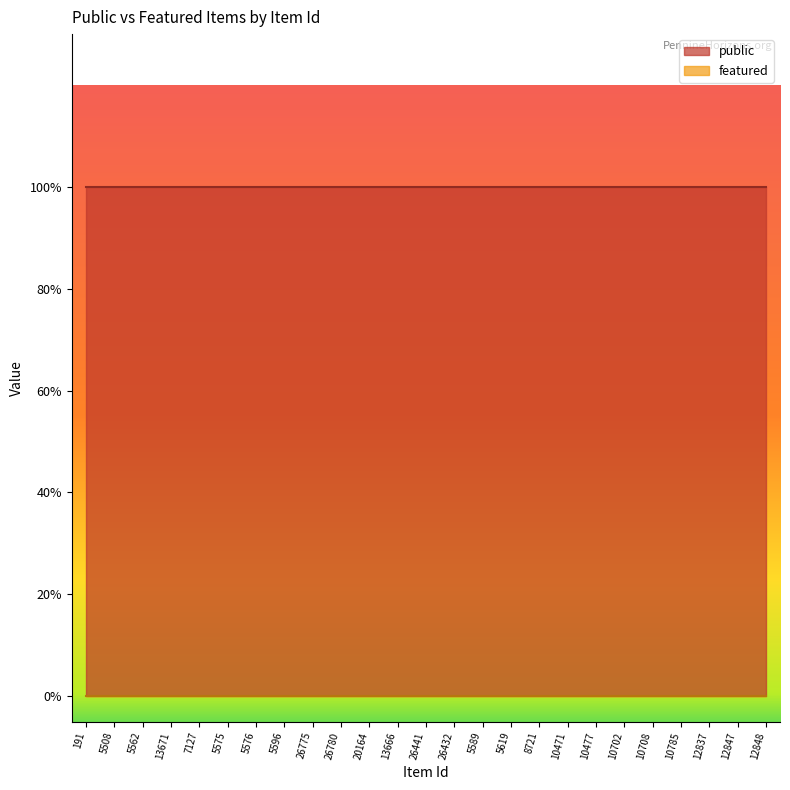

What position from the right is 10477?

7